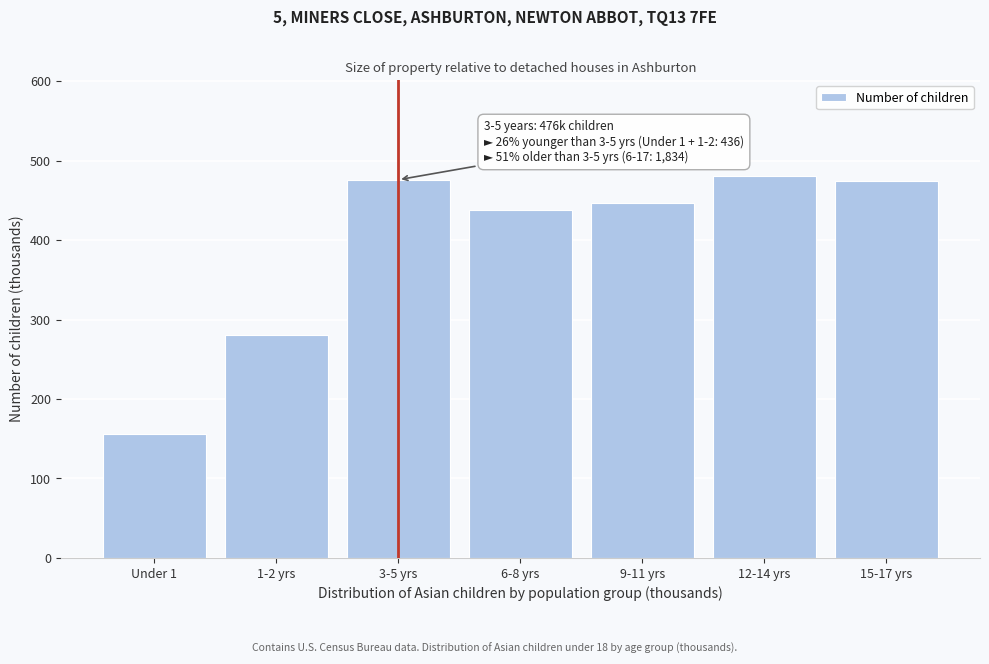

What is the label of the 5th bar from the left?

9-11 yrs